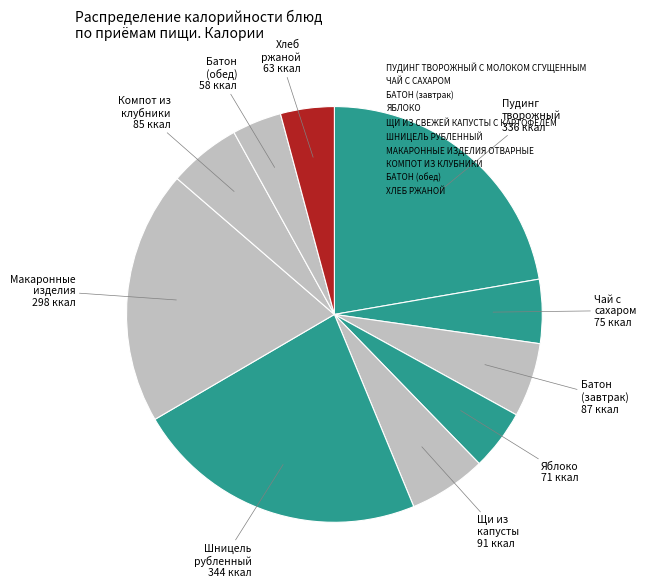

Count the number of slices in the pie.

10